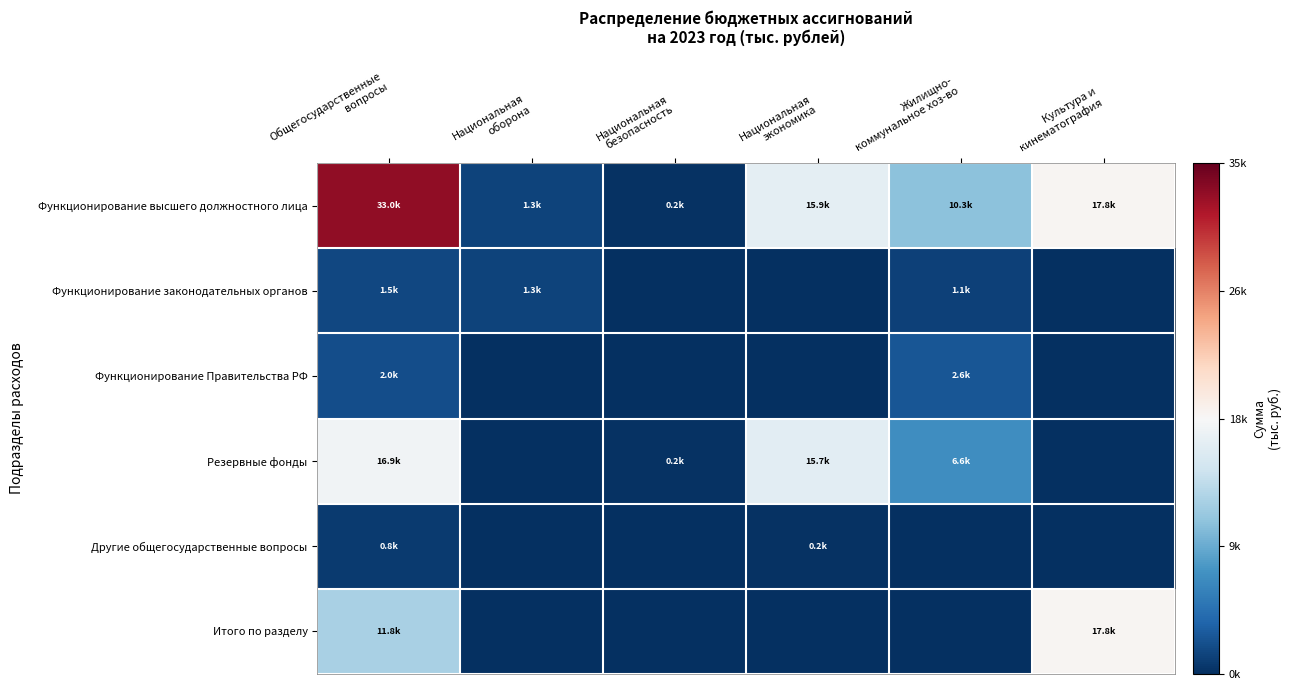

Reading right to left, what are all the values shown in this chart?

Функционирование высшего должностного лица: Культура и
кинематография=0.0	Жилищно-
коммунальное хоз-во=-0.4	Национальная
экономика=-0.1	Национальная
безопасность=-1.0	Национальная
оборона=-0.9	Общегосударственные
вопросы=0.9
Функционирование законодательных органов: Культура и
кинематография=-1.0	Жилищно-
коммунальное хоз-во=-0.9	Национальная
экономика=-1.0	Национальная
безопасность=-1.0	Национальная
оборона=-0.9	Общегосударственные
вопросы=-0.9
Функционирование Правительства РФ: Культура и
кинематография=-1.0	Жилищно-
коммунальное хоз-во=-0.9	Национальная
экономика=-1.0	Национальная
безопасность=-1.0	Национальная
оборона=-1.0	Общегосударственные
вопросы=-0.9
Резервные фонды: Культура и
кинематография=-1.0	Жилищно-
коммунальное хоз-во=-0.6	Национальная
экономика=-0.1	Национальная
безопасность=-1.0	Национальная
оборона=-1.0	Общегосударственные
вопросы=-0.0
Другие общегосударственные вопросы: Культура и
кинематография=-1.0	Жилищно-
коммунальное хоз-во=-1.0	Национальная
экономика=-1.0	Национальная
безопасность=-1.0	Национальная
оборона=-1.0	Общегосударственные
вопросы=-1.0
Итого по разделу: Культура и
кинематография=0.0	Жилищно-
коммунальное хоз-во=-1.0	Национальная
экономика=-1.0	Национальная
безопасность=-1.0	Национальная
оборона=-1.0	Общегосударственные
вопросы=-0.3